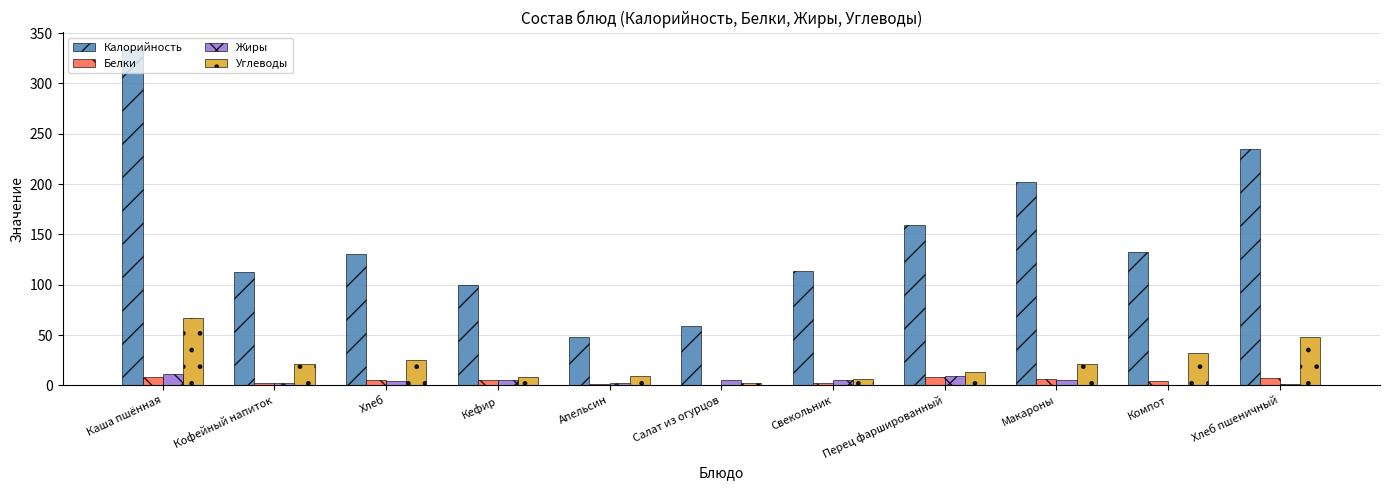

How many data points does each series have?

11